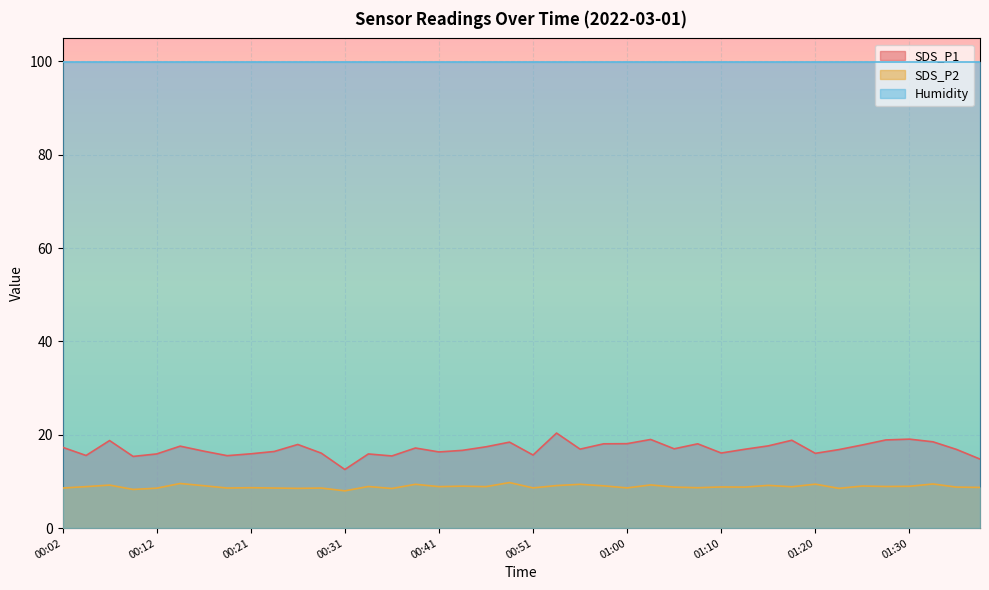

Which category has the lowest value across all series?

00:31